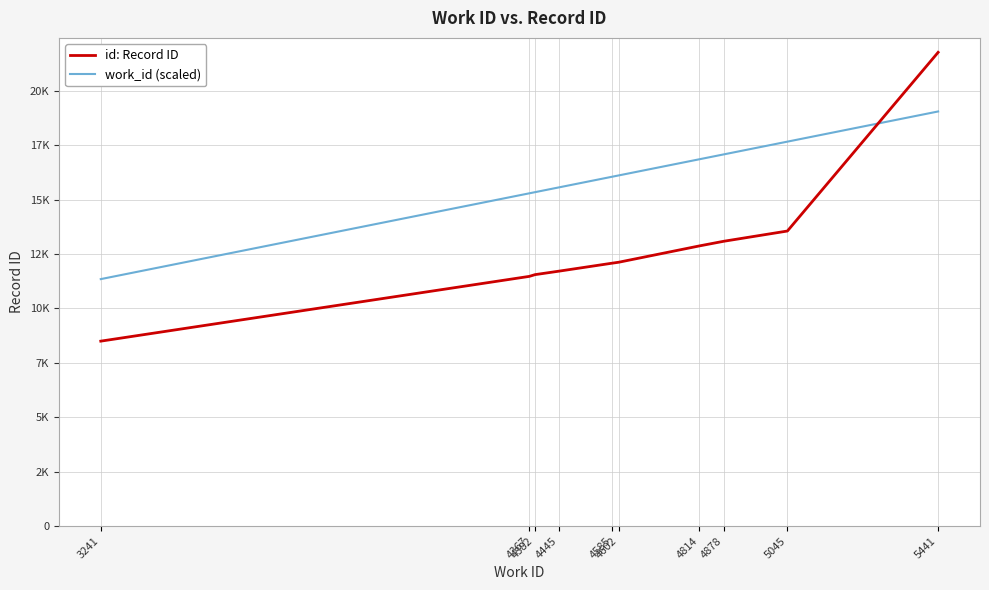

Rank the series by their average value, from lowest to highest.

id: Record ID, work_id (scaled)